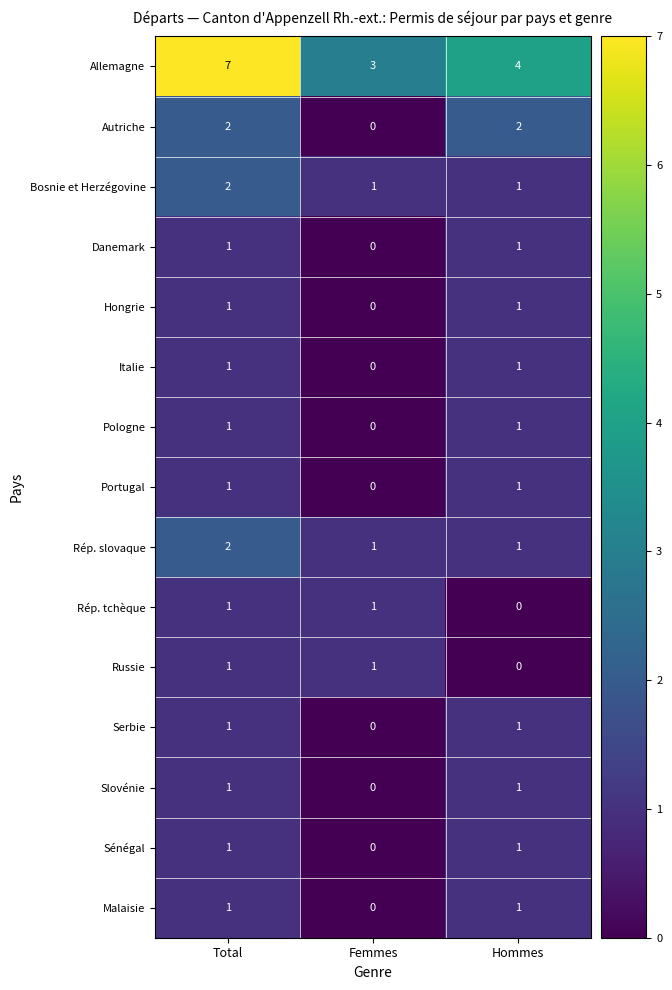

Which category has the lowest value in the Malaisie series?

Femmes